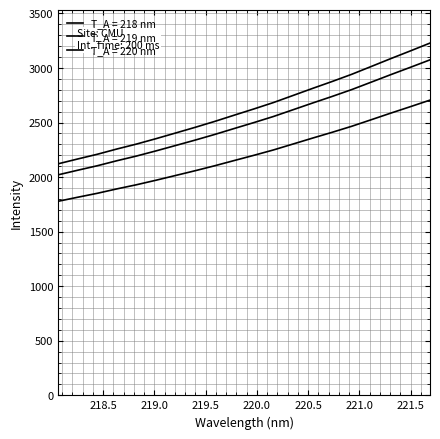

How many lines are shown in the chart?

3